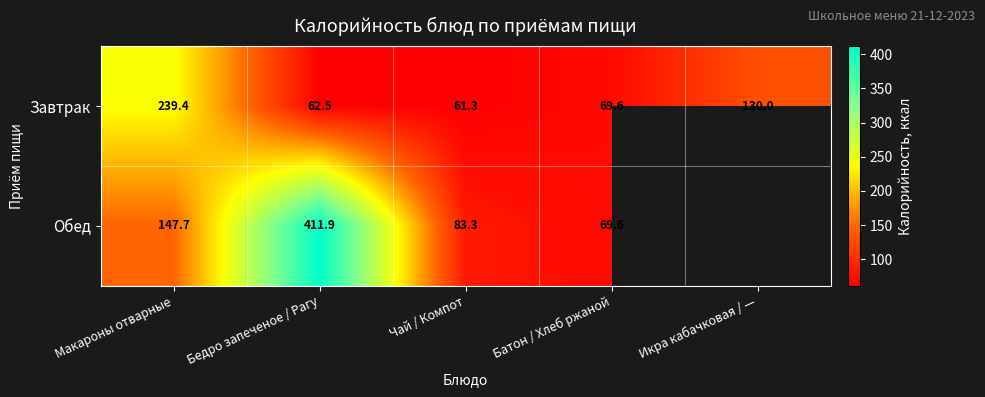

Between Макароны отварные and Бедро запеченое / Рагу, which series saw the biggest shift?

Обед